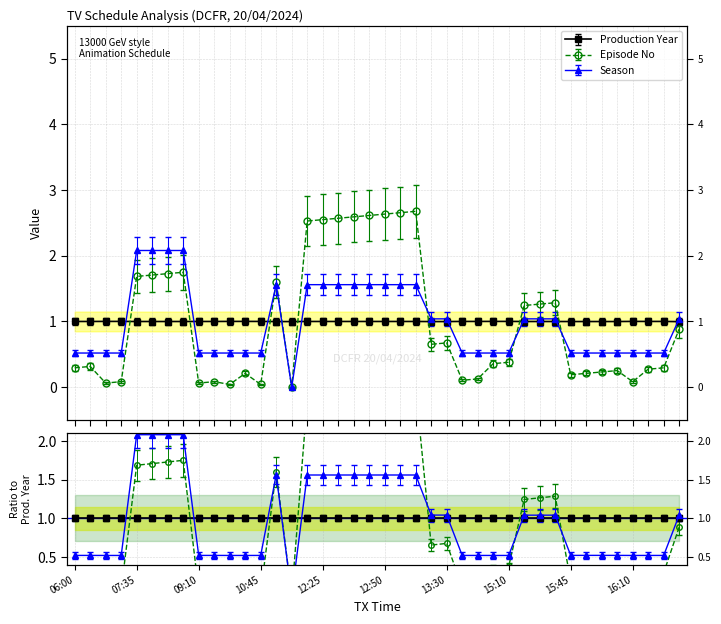

True or false: Episode No and Production Year intersect in this chart.

True